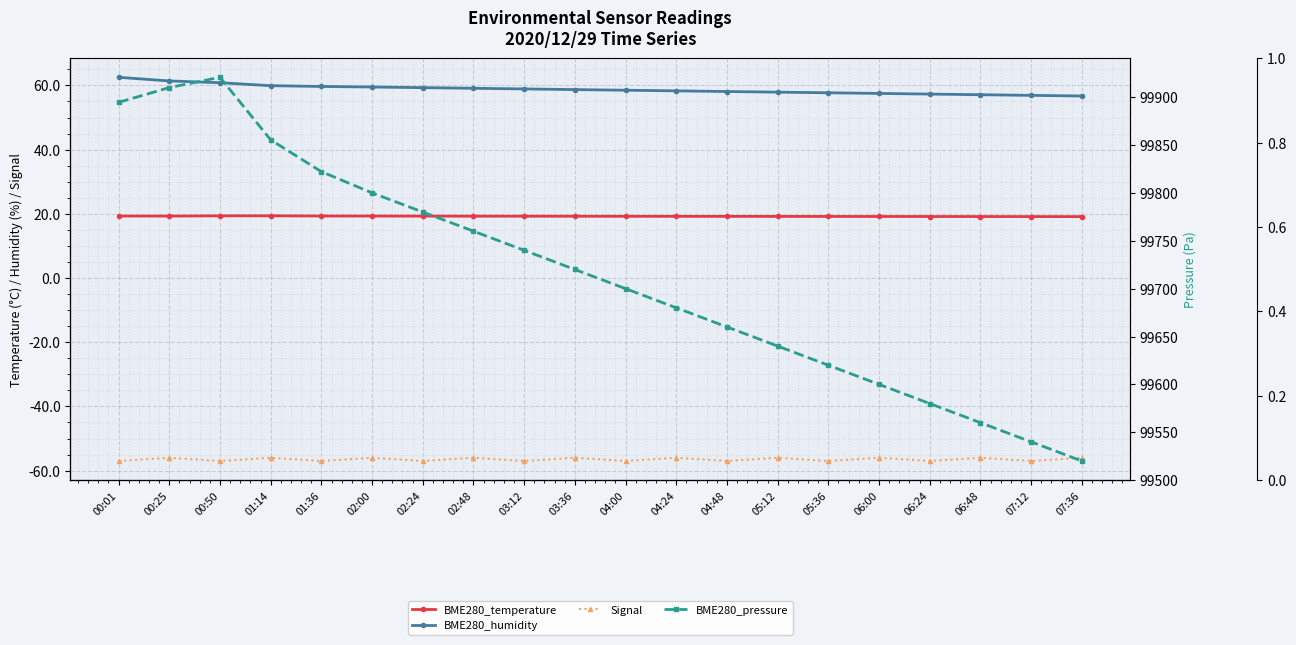

Reading right to left, what are all the values shown in this chart?

BME280_temperature: 07:36=19.1	07:12=19.1	06:48=19.1	06:24=19.2	06:00=19.2	05:36=19.2	05:12=19.2	04:48=19.2	04:24=19.2	04:00=19.2	03:36=19.2	03:12=19.2	02:48=19.3	02:24=19.3	02:00=19.3	01:36=19.3	01:14=19.4	00:50=19.4	00:25=19.3	00:01=19.3
BME280_humidity: 07:36=56.7	07:12=56.9	06:48=57.1	06:24=57.3	06:00=57.5	05:36=57.7	05:12=57.9	04:48=58.1	04:24=58.3	04:00=58.5	03:36=58.7	03:12=58.9	02:48=59.1	02:24=59.3	02:00=59.5	01:36=59.7	01:14=59.9	00:50=60.8	00:25=61.4	00:01=62.5
Signal: 07:36=-56.0	07:12=-57.0	06:48=-56.0	06:24=-57.0	06:00=-56.0	05:36=-57.0	05:12=-56.0	04:48=-57.0	04:24=-56.0	04:00=-57.0	03:36=-56.0	03:12=-57.0	02:48=-56.0	02:24=-57.0	02:00=-56.0	01:36=-57.0	01:14=-56.0	00:50=-57.0	00:25=-56.0	00:01=-57.0
BME280_pressure: 07:36=99520.0	07:12=99540.0	06:48=99560.0	06:24=99580.0	06:00=99600.0	05:36=99620.0	05:12=99640.0	04:48=99660.0	04:24=99680.0	04:00=99700.0	03:36=99720.0	03:12=99740.0	02:48=99760.0	02:24=99780.0	02:00=99800.0	01:36=99822.2	01:14=99855.4	00:50=99920.7	00:25=99909.9	00:01=99894.5